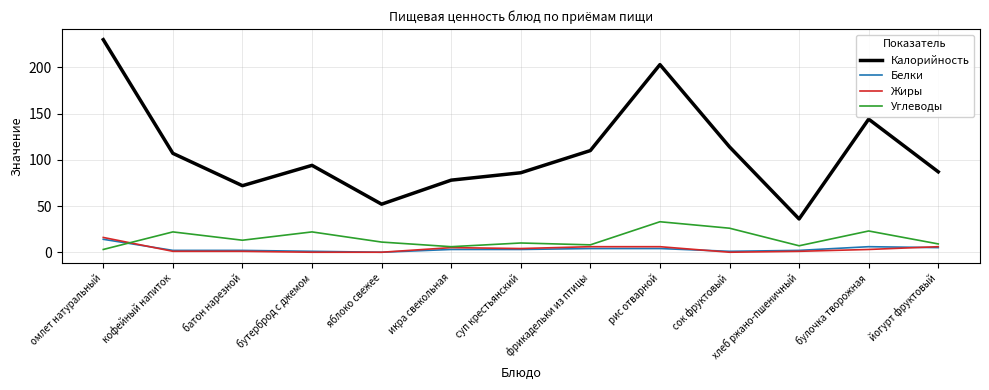

True or false: Жиры and Калорийность cross at least once.

False